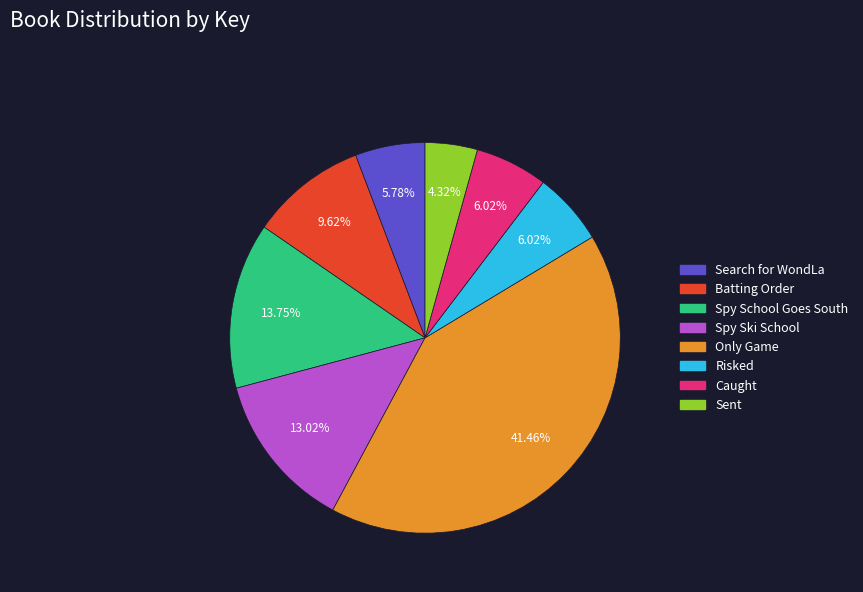

What percentage is the Caught slice, to the nearest percent?

6%